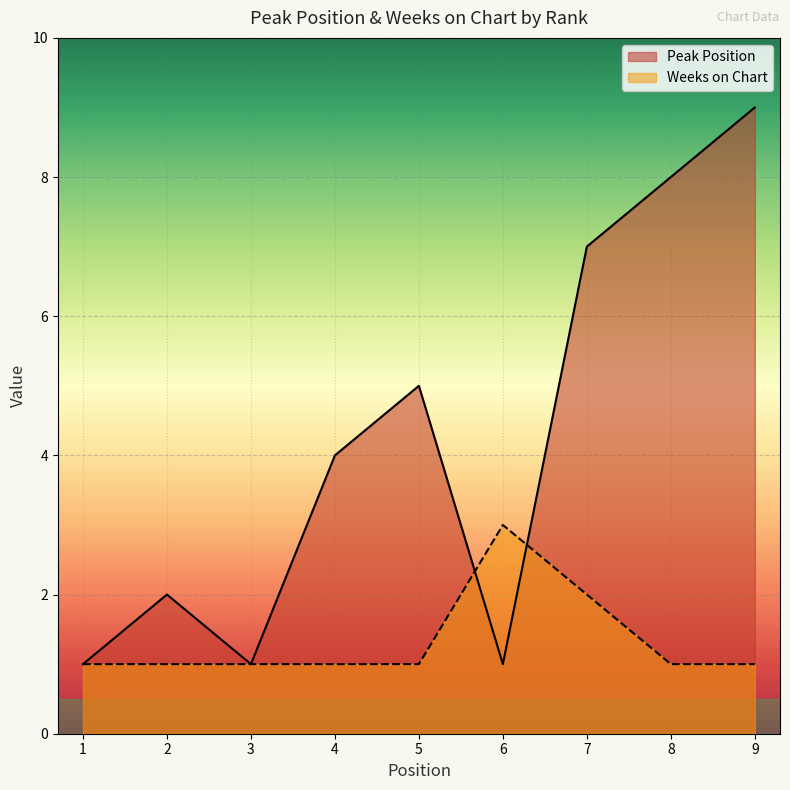

Reading left to right, what are all the values shown in this chart?

Peak Position: 1=1	2=2	3=1	4=4	5=5	6=1	7=7	8=8	9=9
Weeks on Chart: 1=1	2=1	3=1	4=1	5=1	6=3	7=2	8=1	9=1